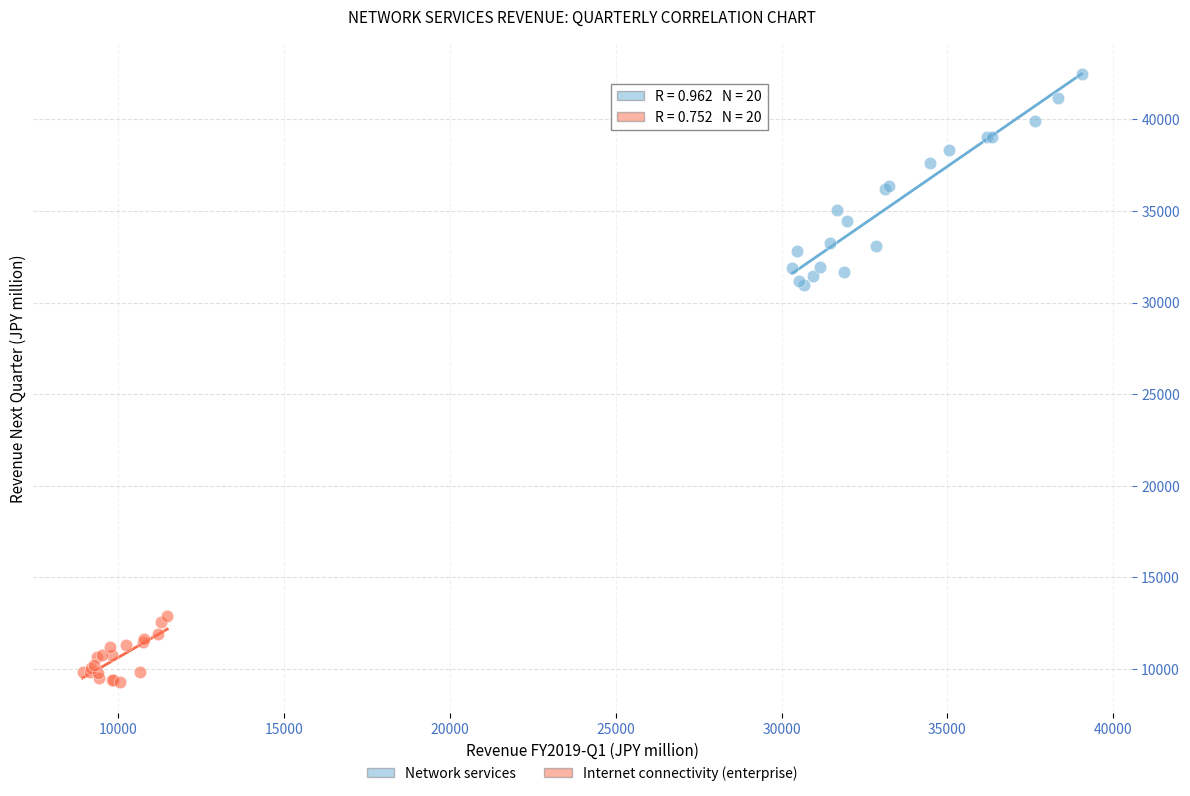

Which series reaches the minimum Y coordinate?

Internet connectivity (enterprise)